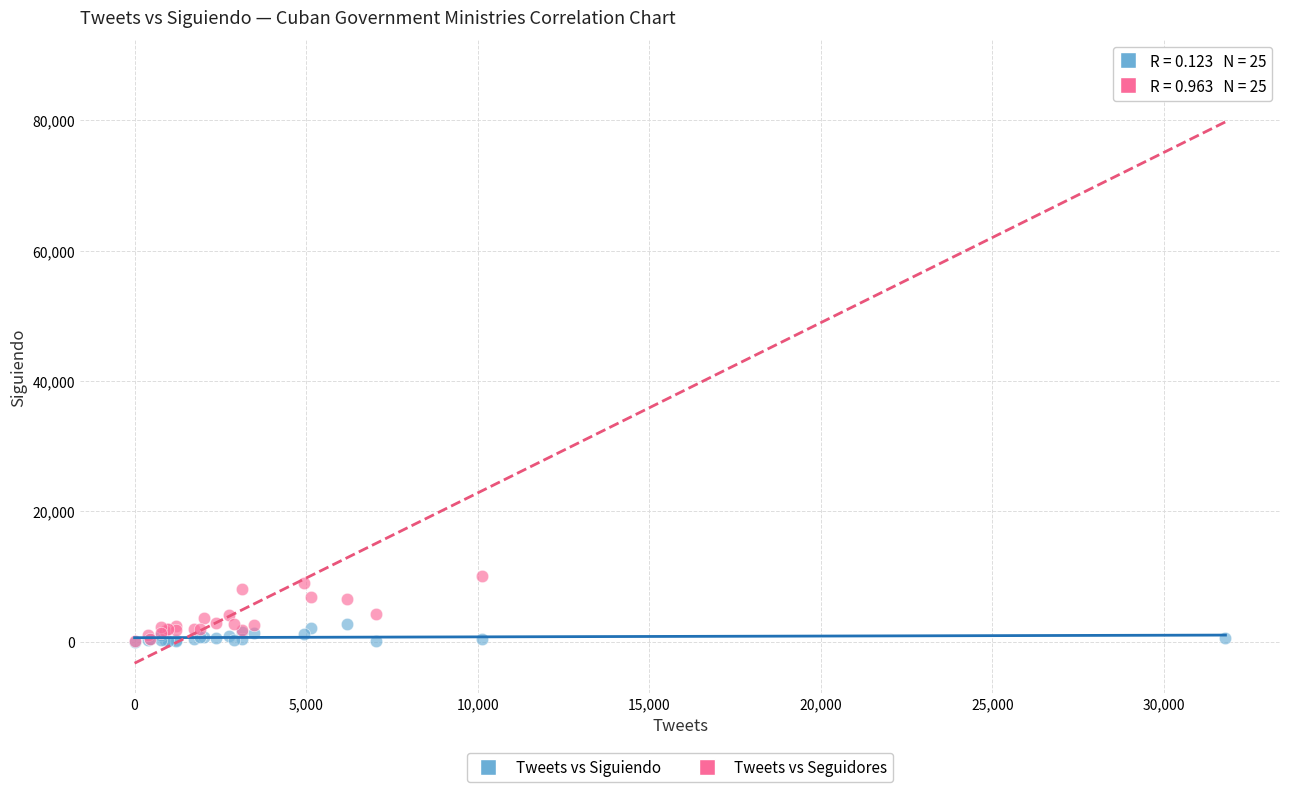

Which series has the widest spread of Y values?

Tweets vs Seguidores